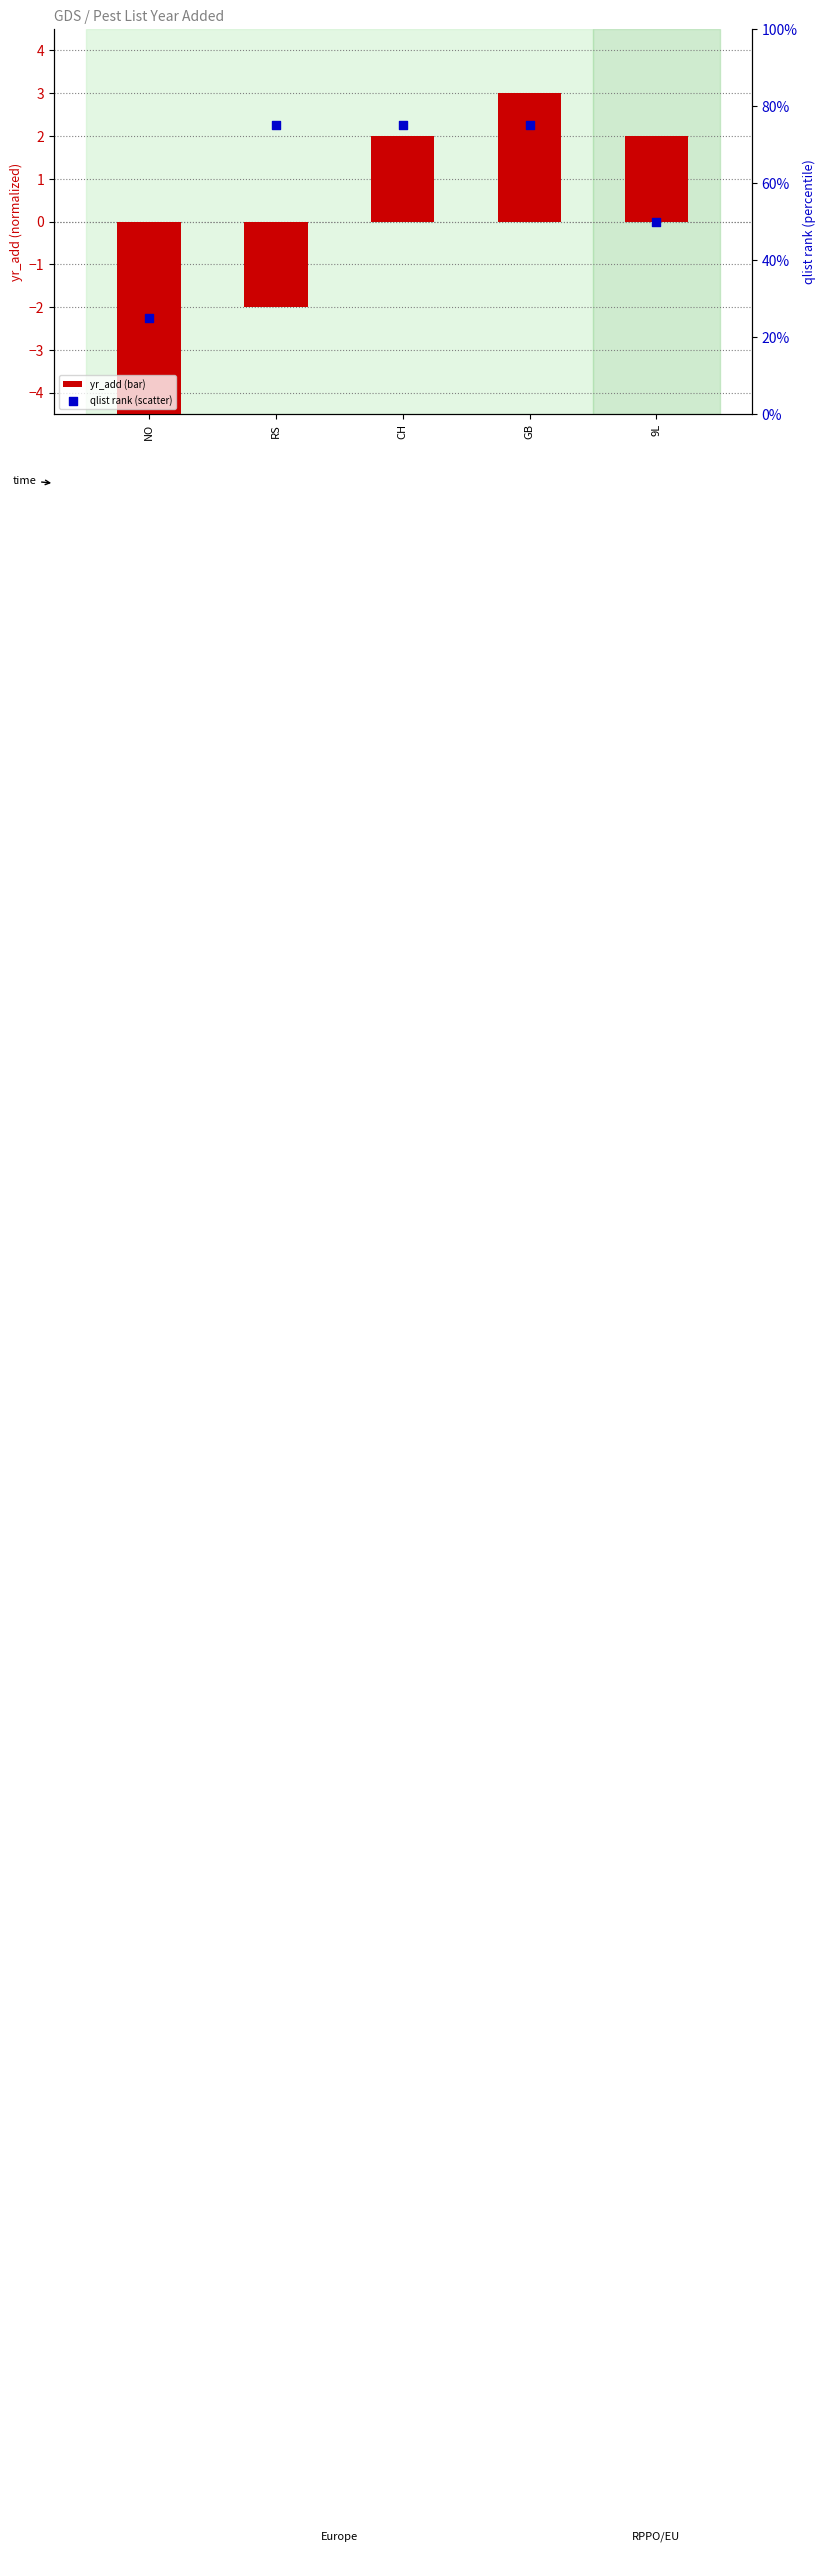

What are all the series names shown in the legend?

yr_add, qlist rank